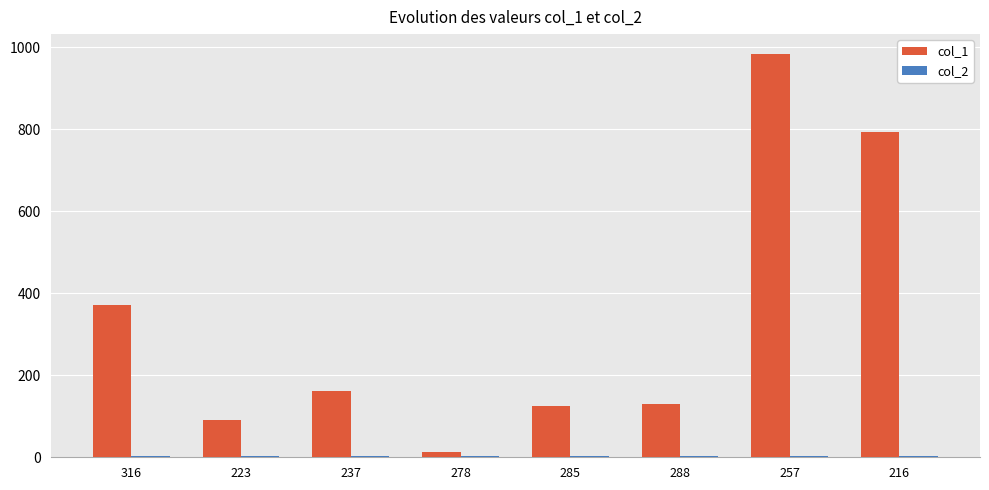

Which series has the widest spread of values?

col_1